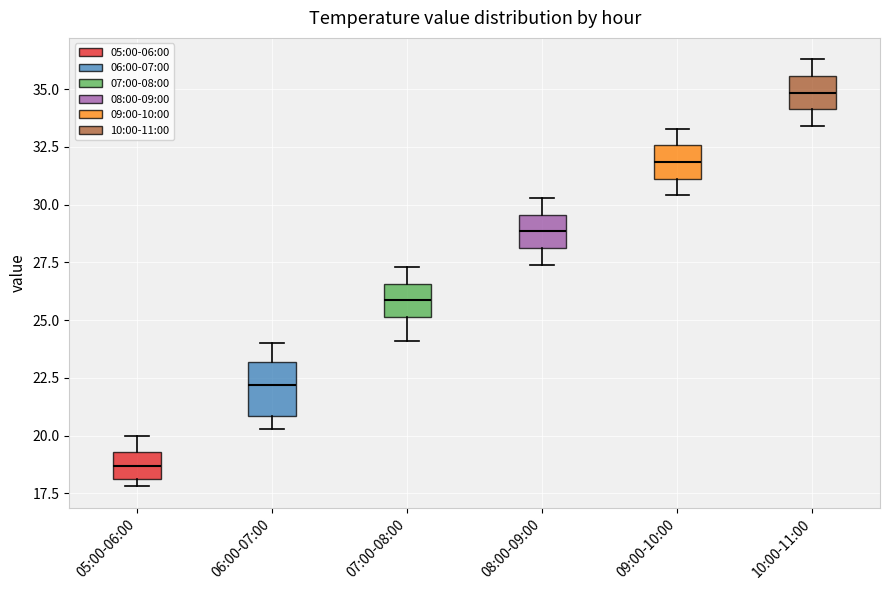

Which box has the highest median line?

10:00-11:00